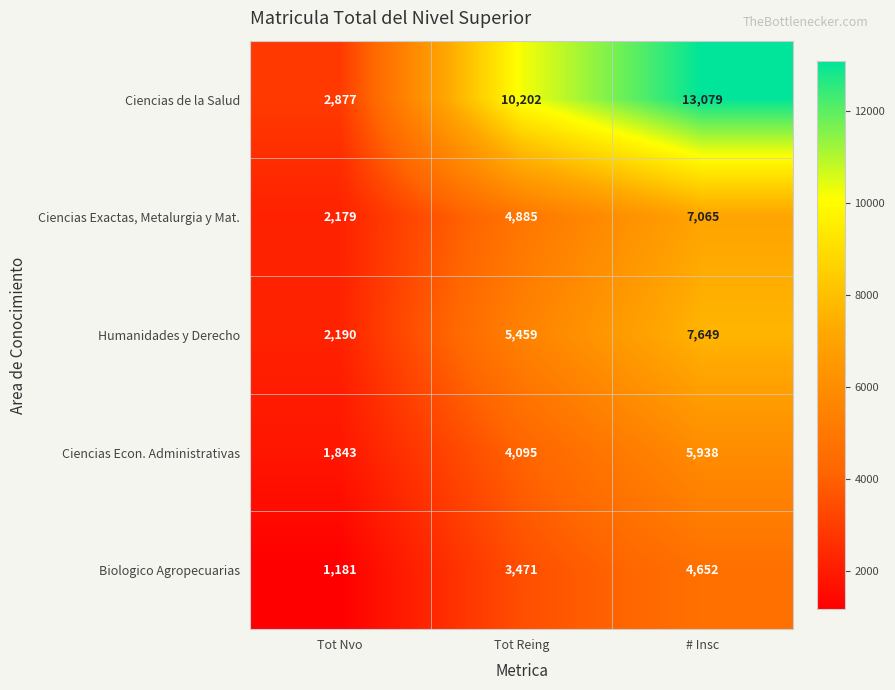

Which series has the largest total across all categories?

Ciencias de la Salud